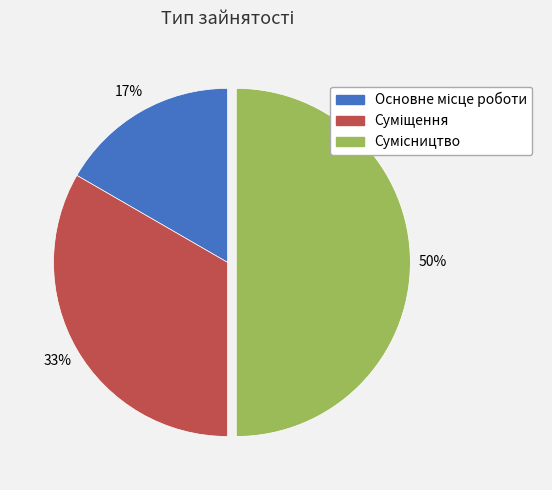

To the nearest percent, what is the average slice percentage?

33%